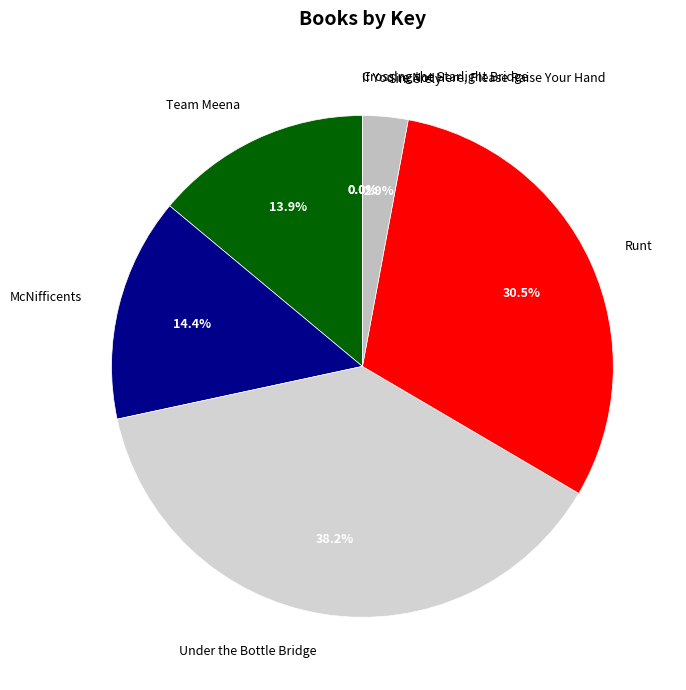

Does McNifficents account for over 50% of the chart?

No